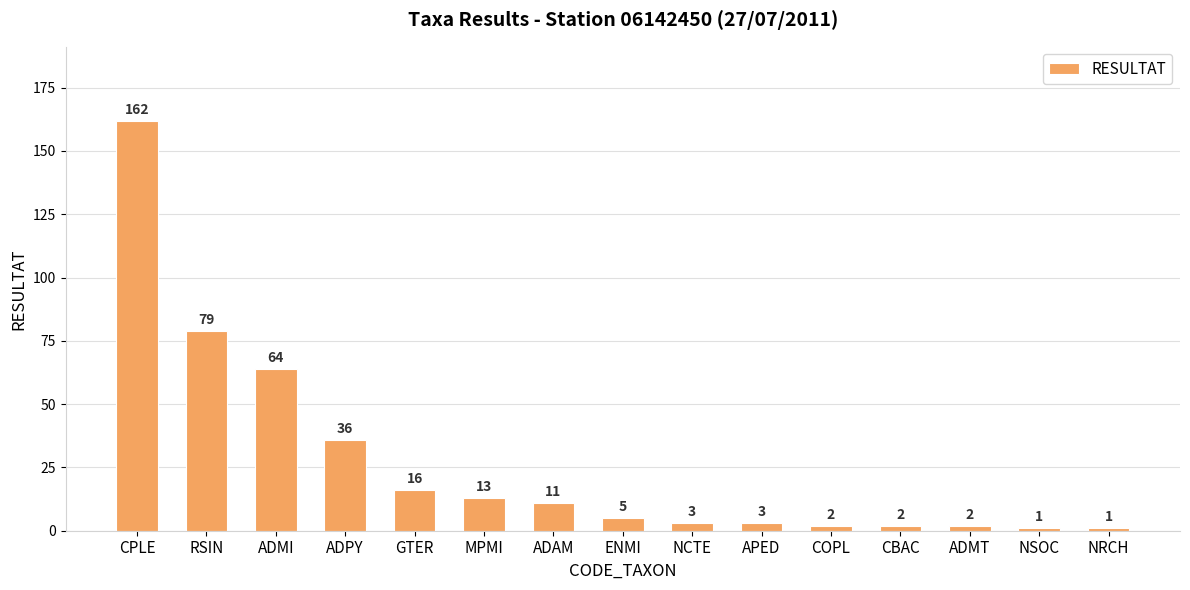

What is the difference between the maximum and minimum values?

161